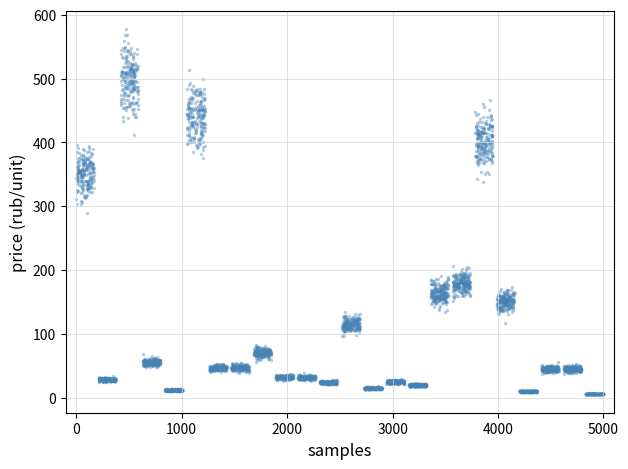

What is the range of Y values (max minus min)?

572.1